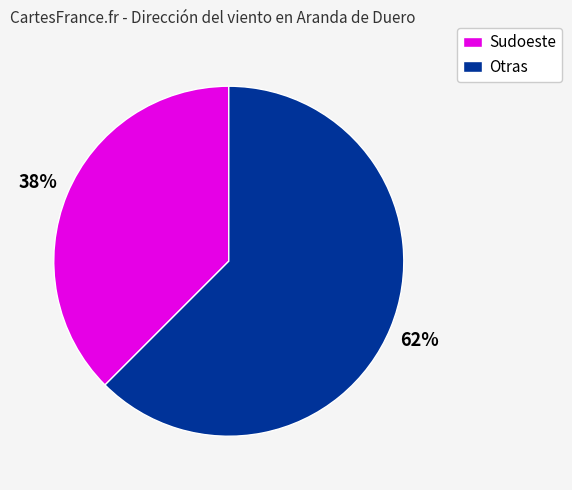

To the nearest percent, what is the combined percentage of Sudoeste and Otras?

100%